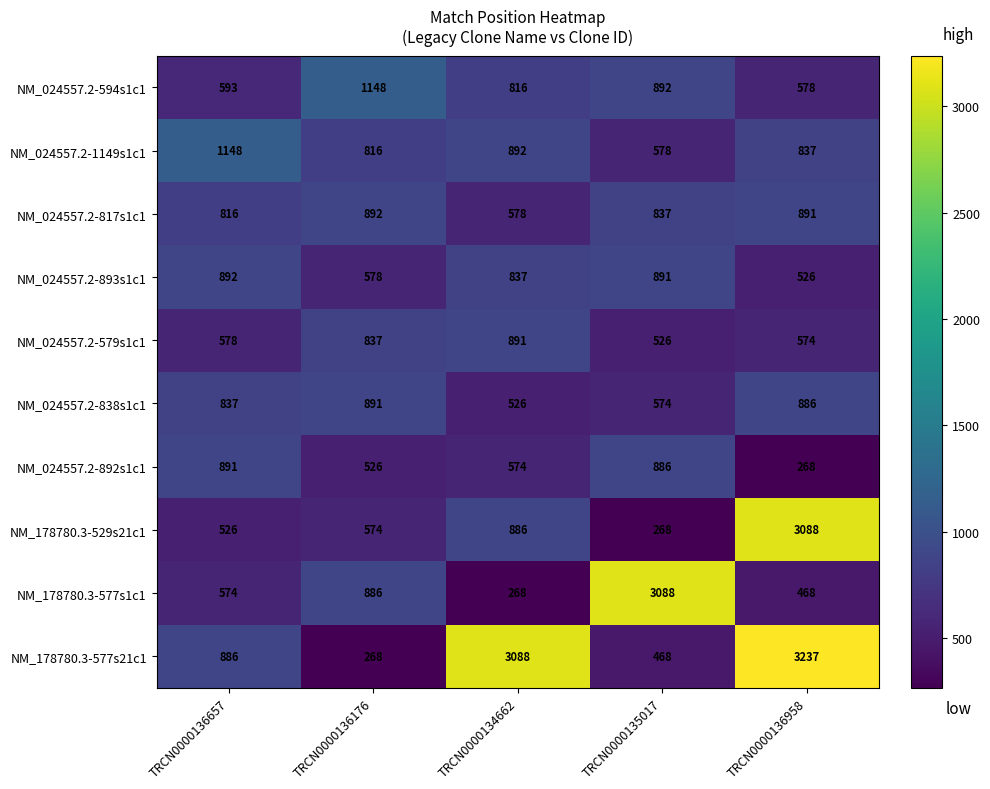

What is the difference between the maximum and second lowest values in the NM_178780.3-577s21c1 series?

2769